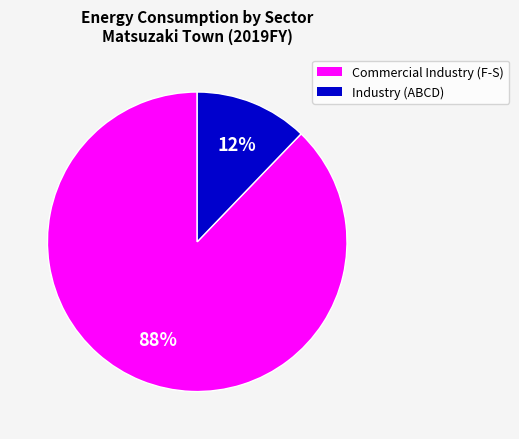

Does any single category account for the majority?

Yes